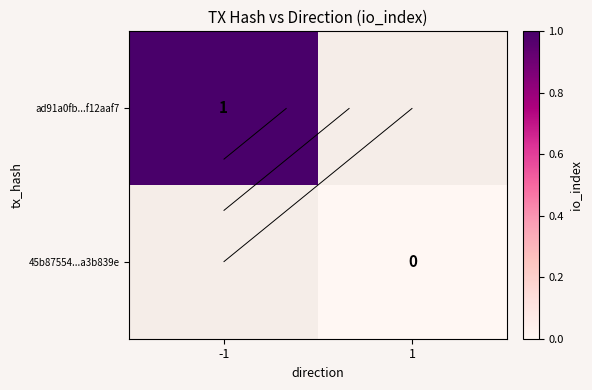

The value of ad91a0fb...f12aaf7 at -1 is 0.3. True or false?

False